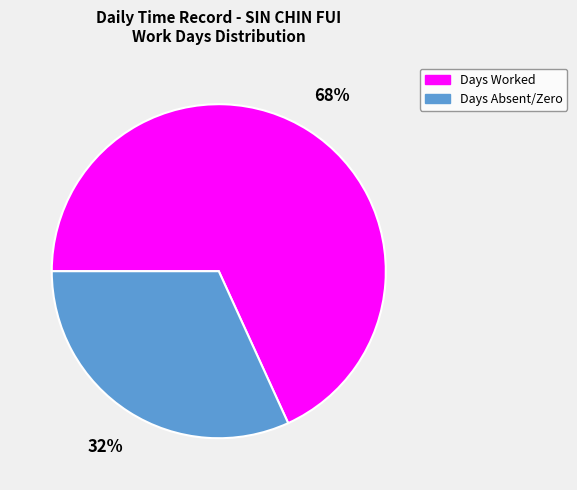

Is there any slice that represents more than half of the pie?

Yes